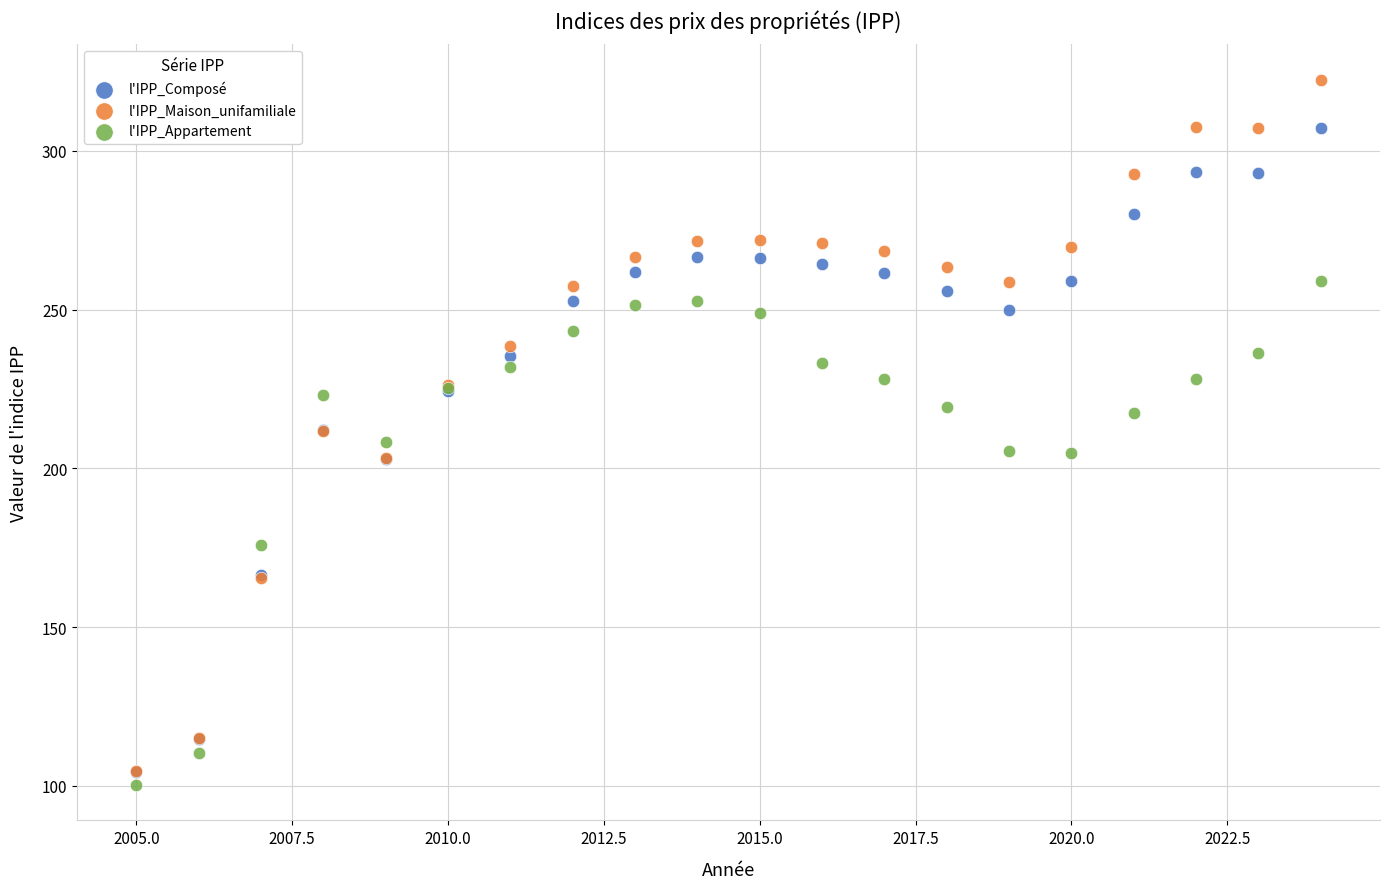

Which series has the widest spread of Y values?

l'IPP_Maison_unifamiliale